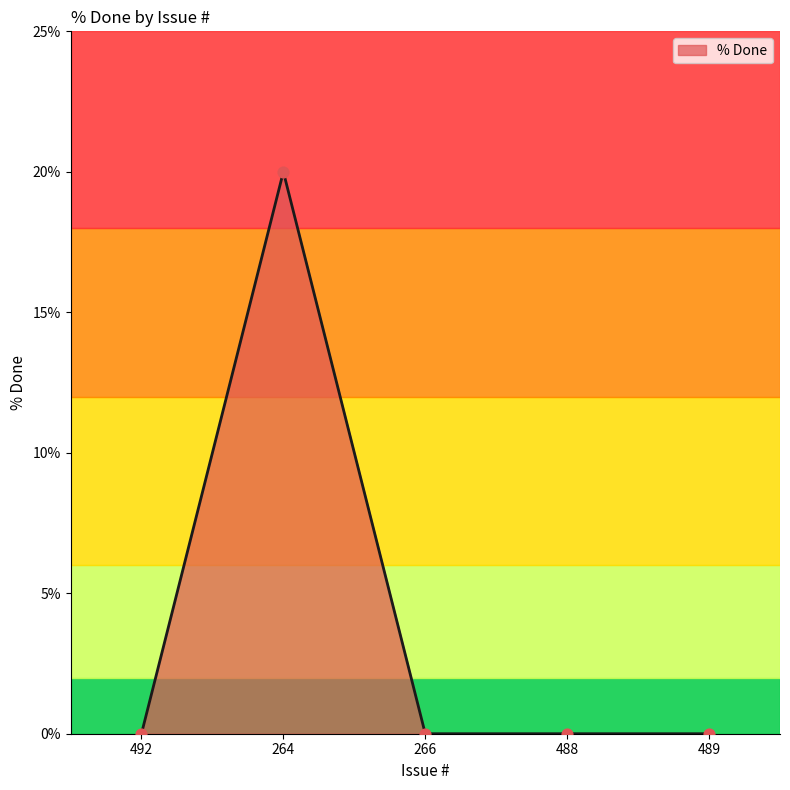

Which has a higher value, 488 or 264?

264